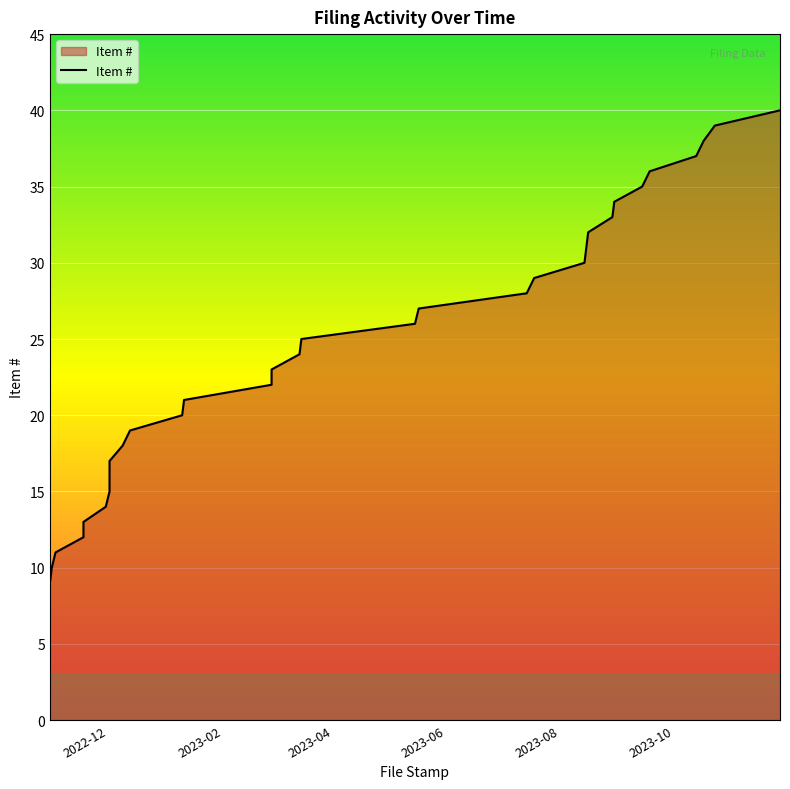

True or false: the data shows 7 at 2023-06.

False